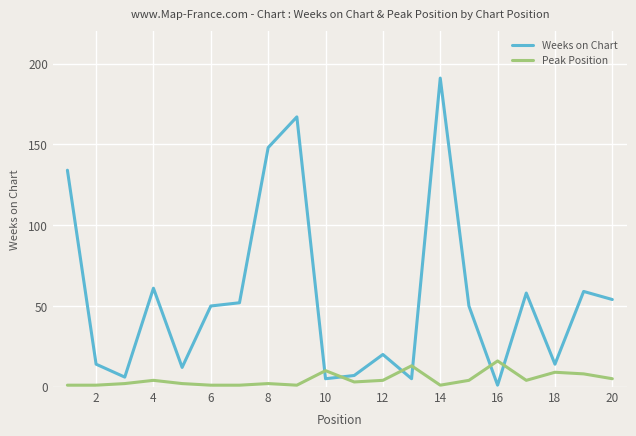

Which series has the widest spread of values?

Weeks on Chart